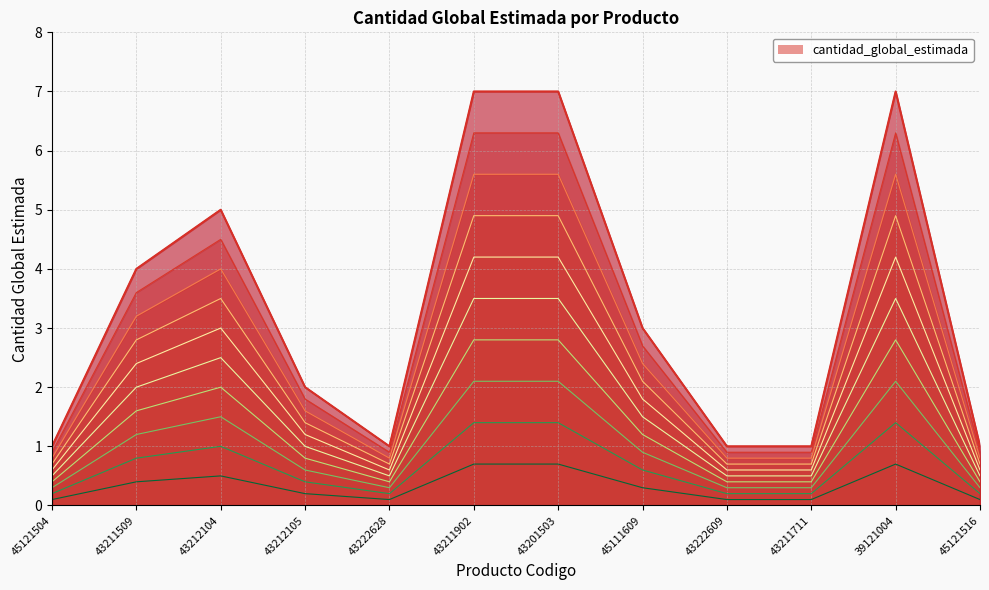

What is the label of the 3rd point from the right?

43211711